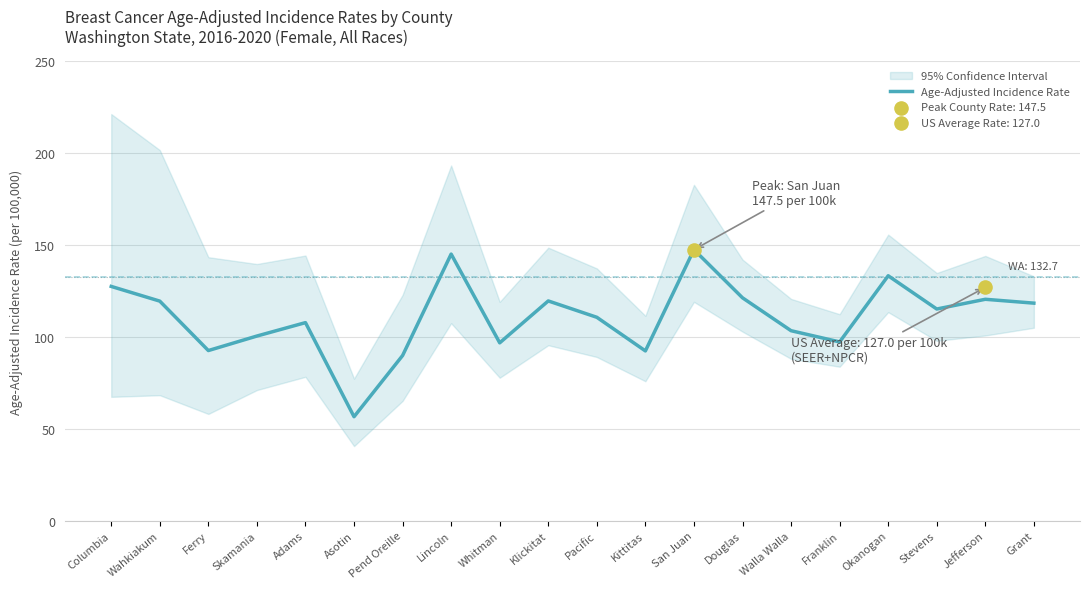

Between San Juan and Walla Walla, which is larger?

San Juan